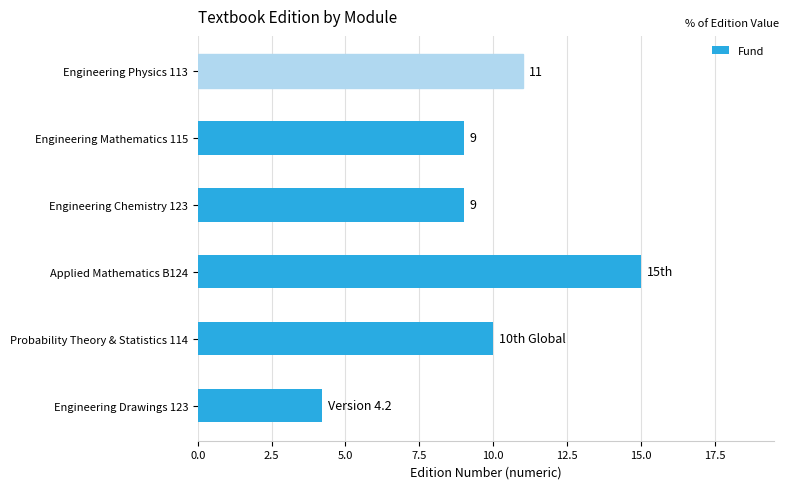

True or false: the data shows 11.0 at Engineering Physics 113.

True